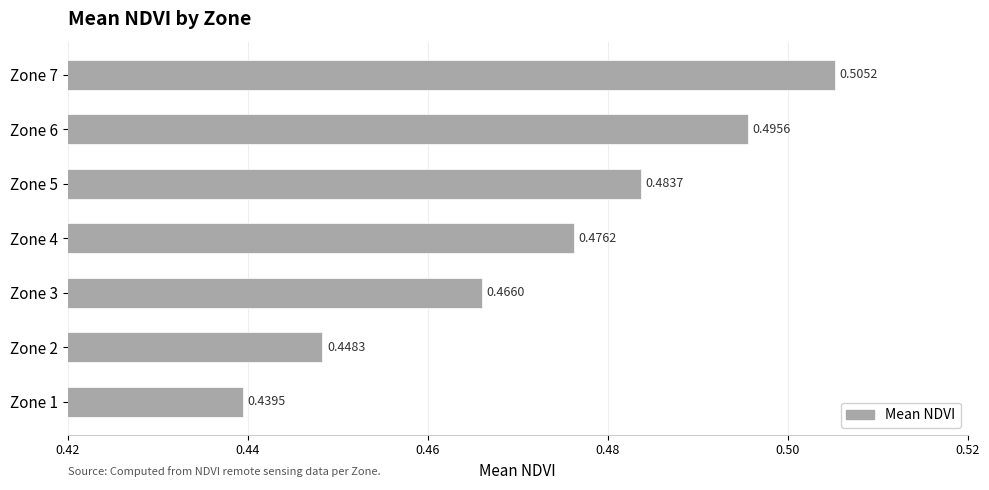

Which has a higher value, Zone 6 or Zone 1?

Zone 6